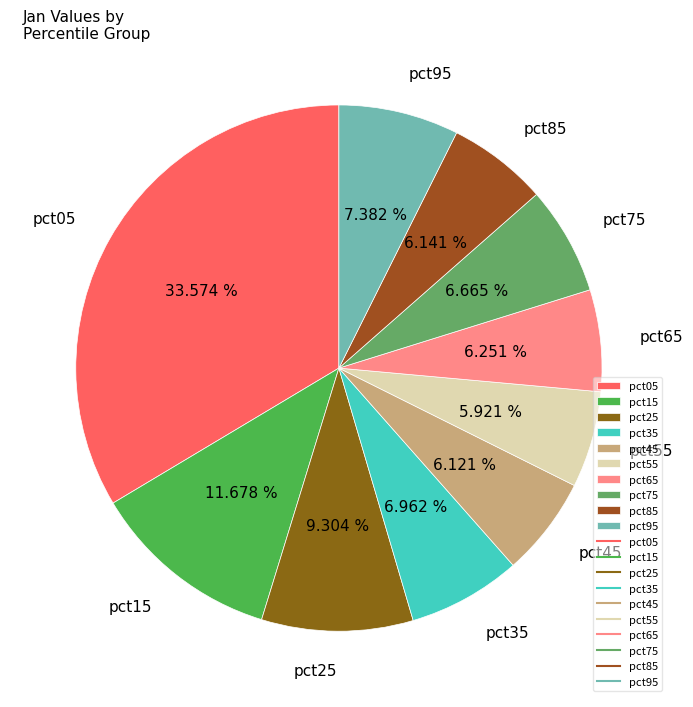

Does any single category account for the majority?

No